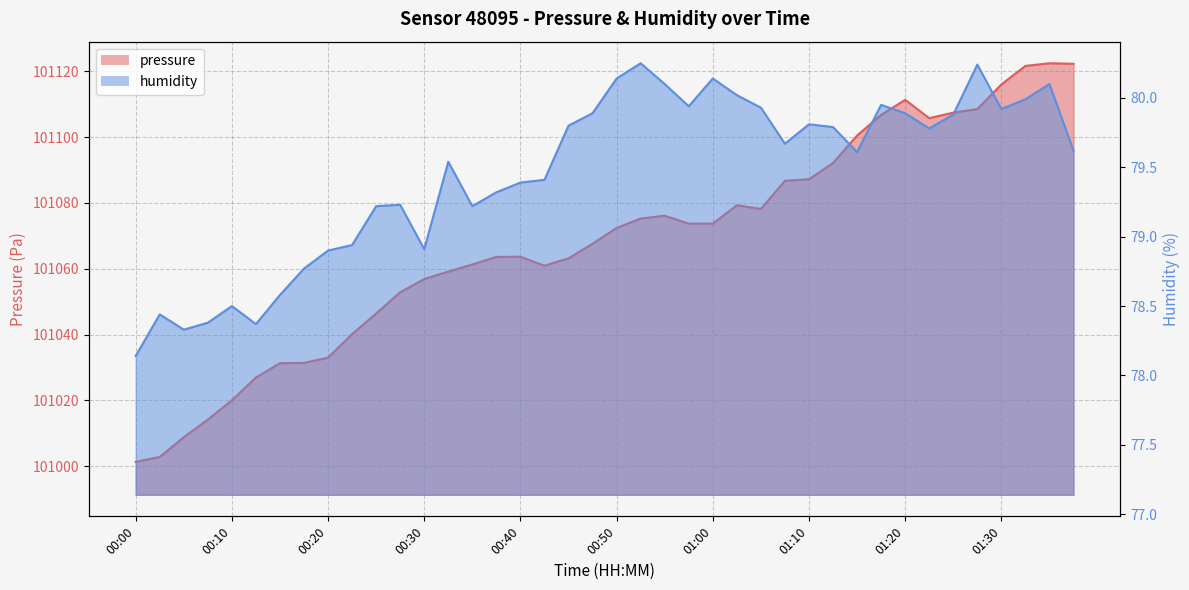

Which label corresponds to the largest value in the chart?

01:35